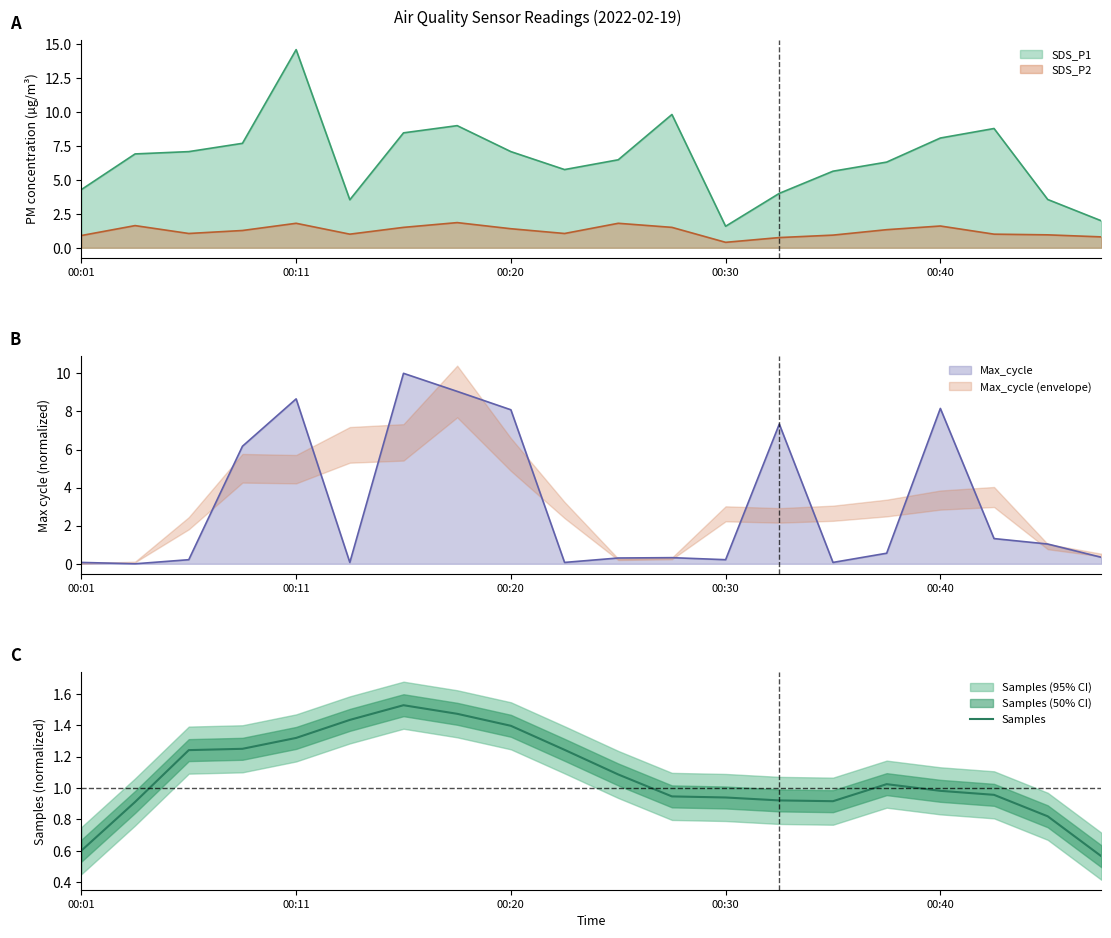

What is the minimum value for SDS_P2?

0.4